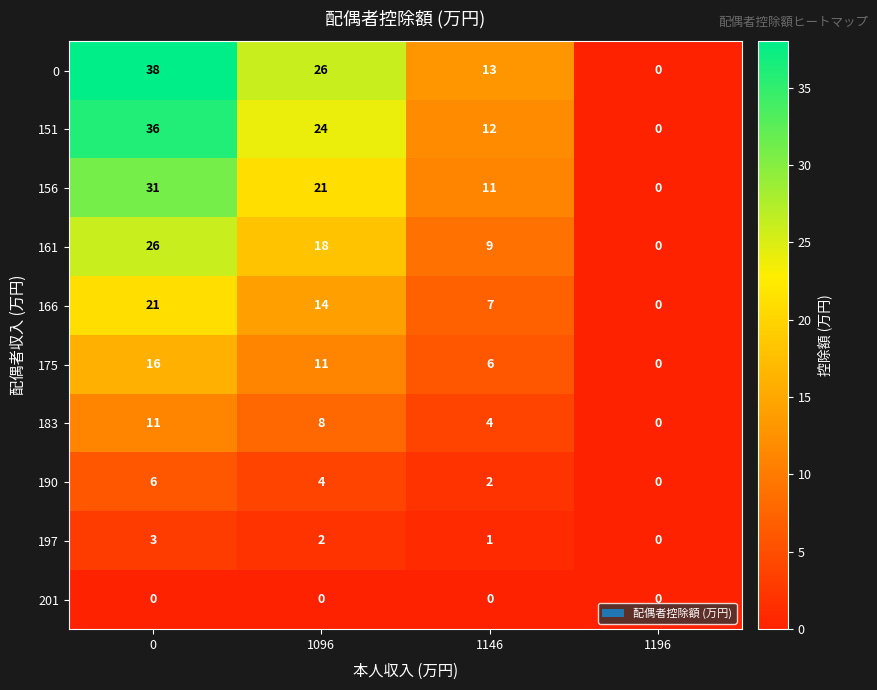

How many series are shown in this chart?

10